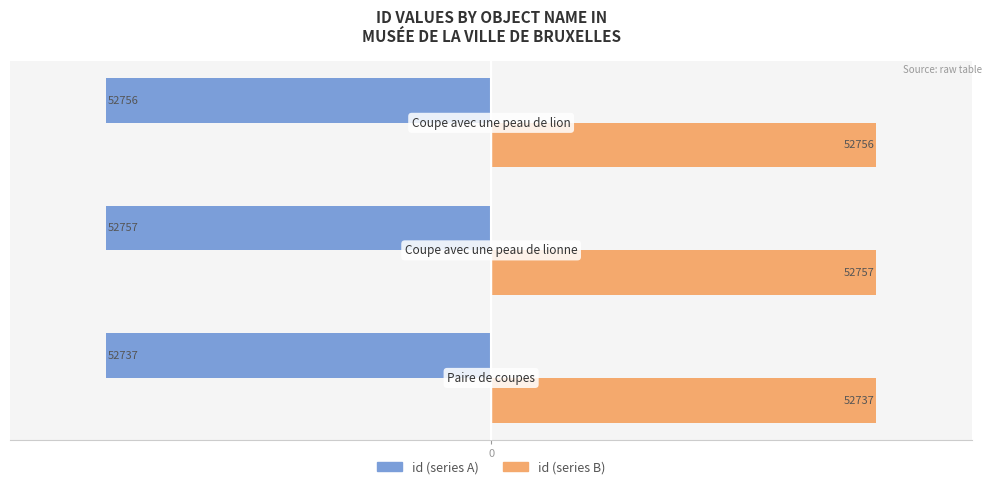

What is the minimum value shown in the chart?

-52757